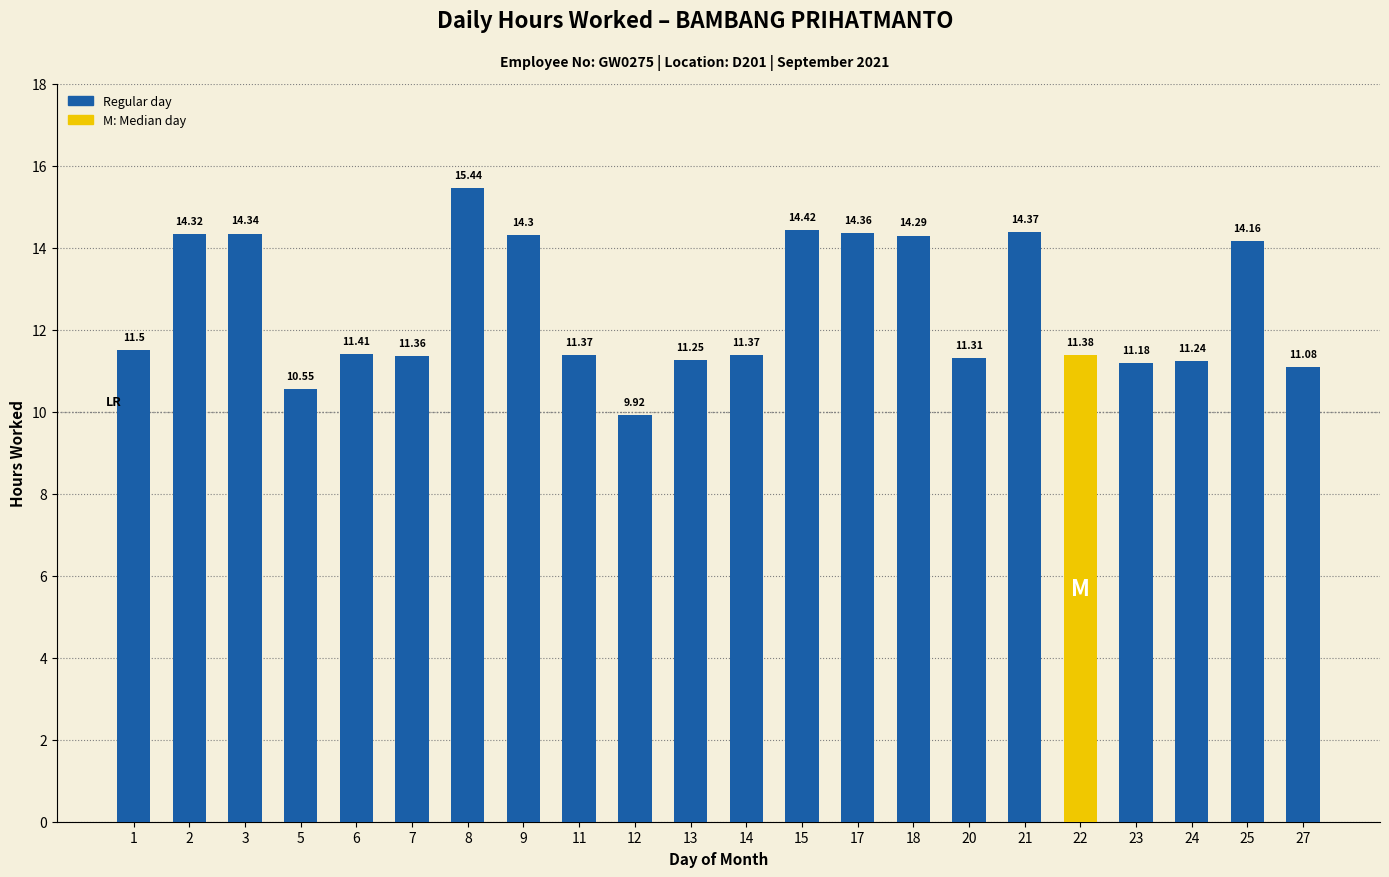

What is the difference between the maximum and minimum values?

5.5